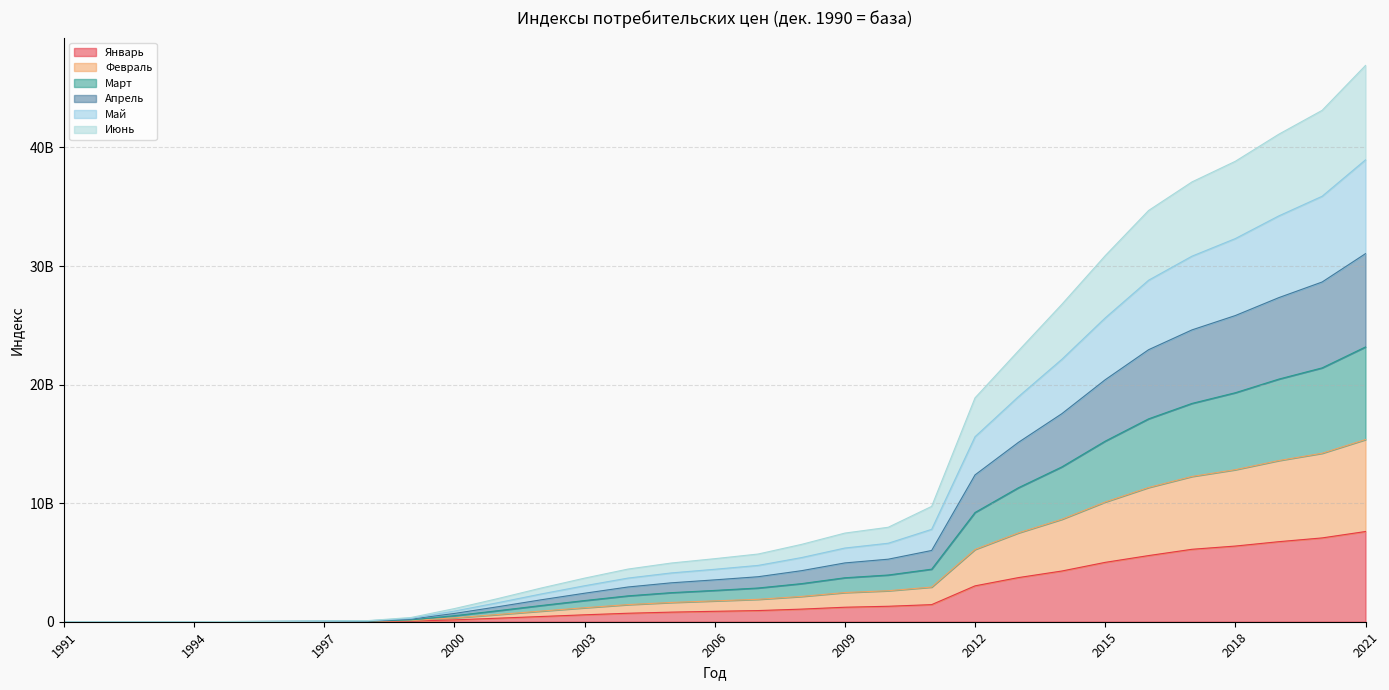

What is the minimum value for Май?

918.9